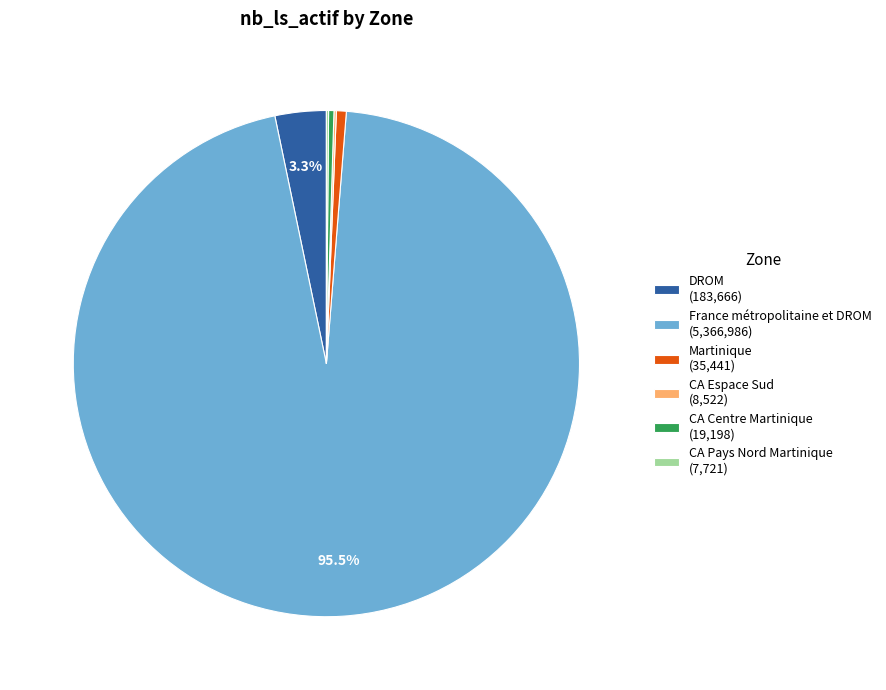

What is the ratio of the value at France métropolitaine et DROM (5,366,986) to the value at CA Centre Martinique (19,198)?

279.6